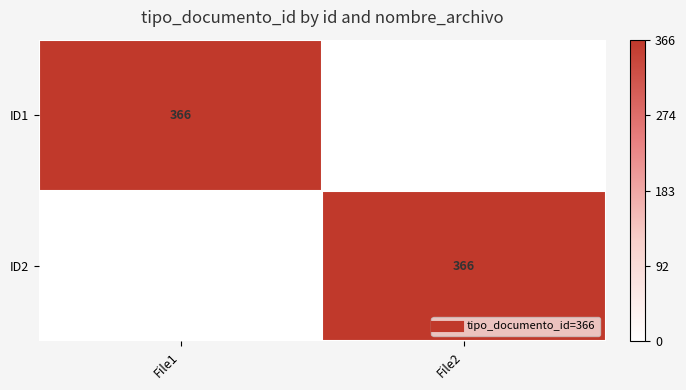

How many positive values does the ID1 series have?

1